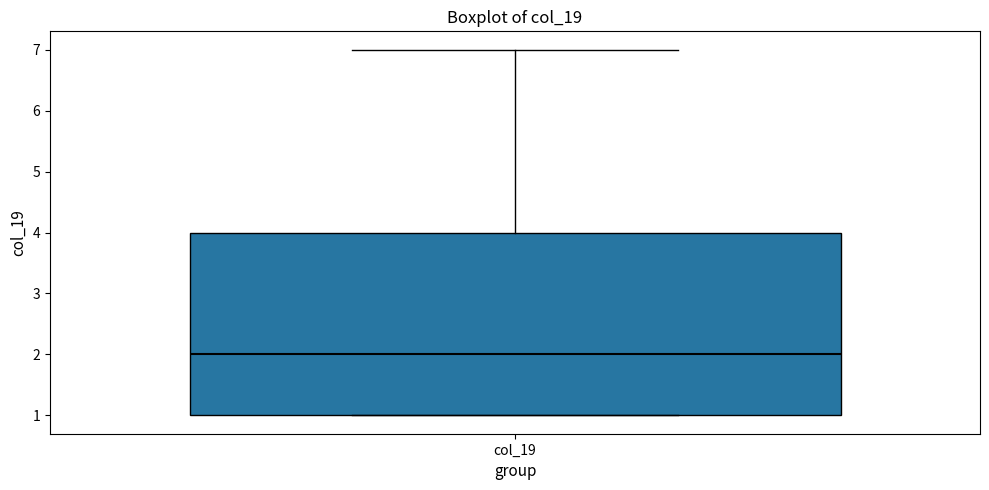

Transcribe this box plot: give where the median line is, the range the box spans, and where the two whiskers end, as read against the y-axis. The values are not printed on the chart, so give them approximately, as read against the axis.

median 2, box 1 to 4, whiskers 1 to 7